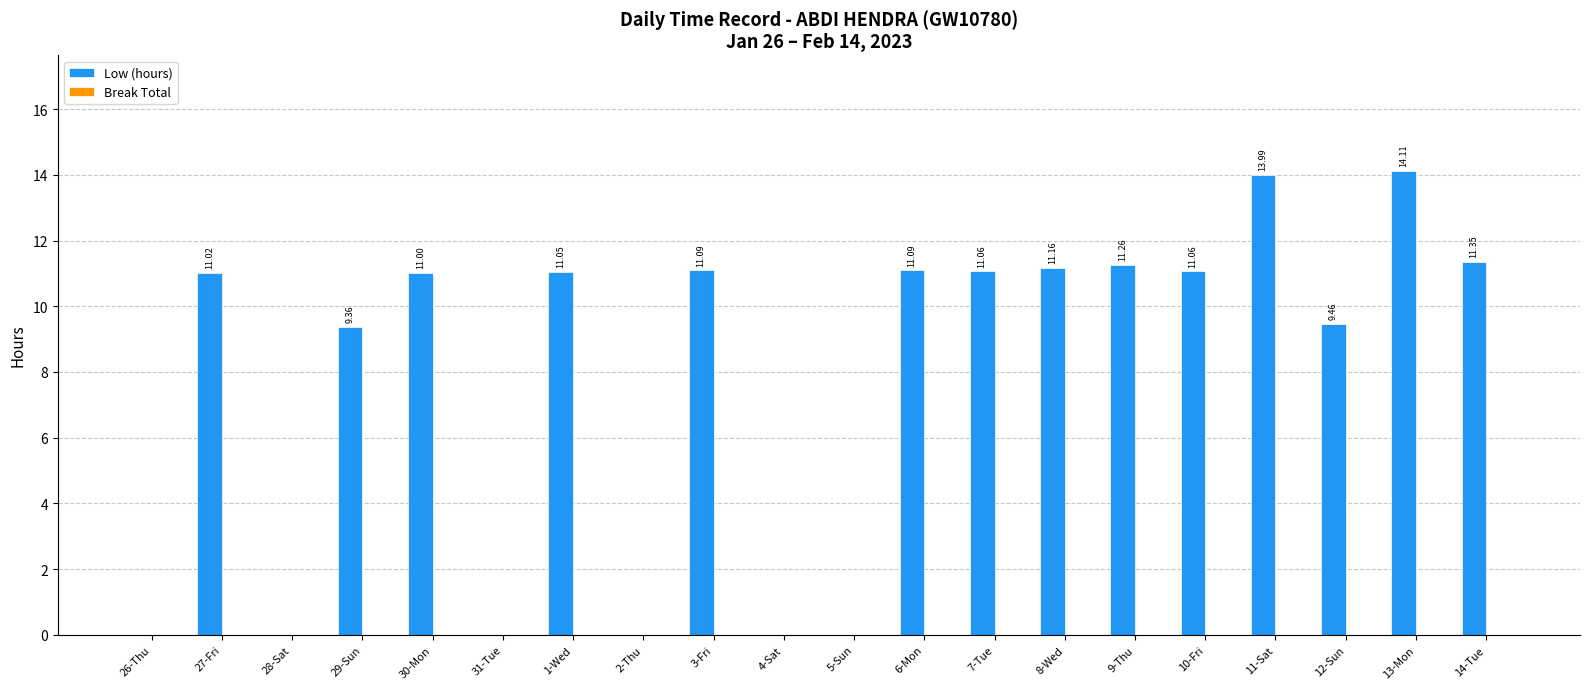

What is the sum of all values?

158.1